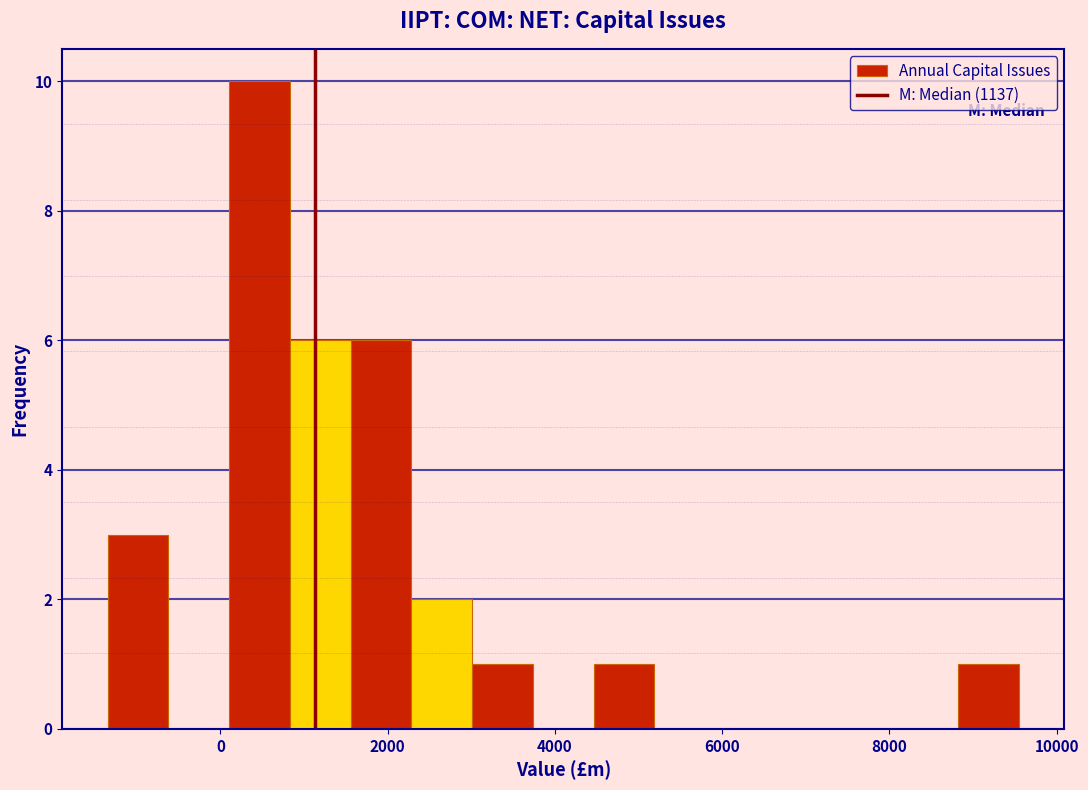

Read against the x-axis, roughly where is the centre of the tallest bar?

400